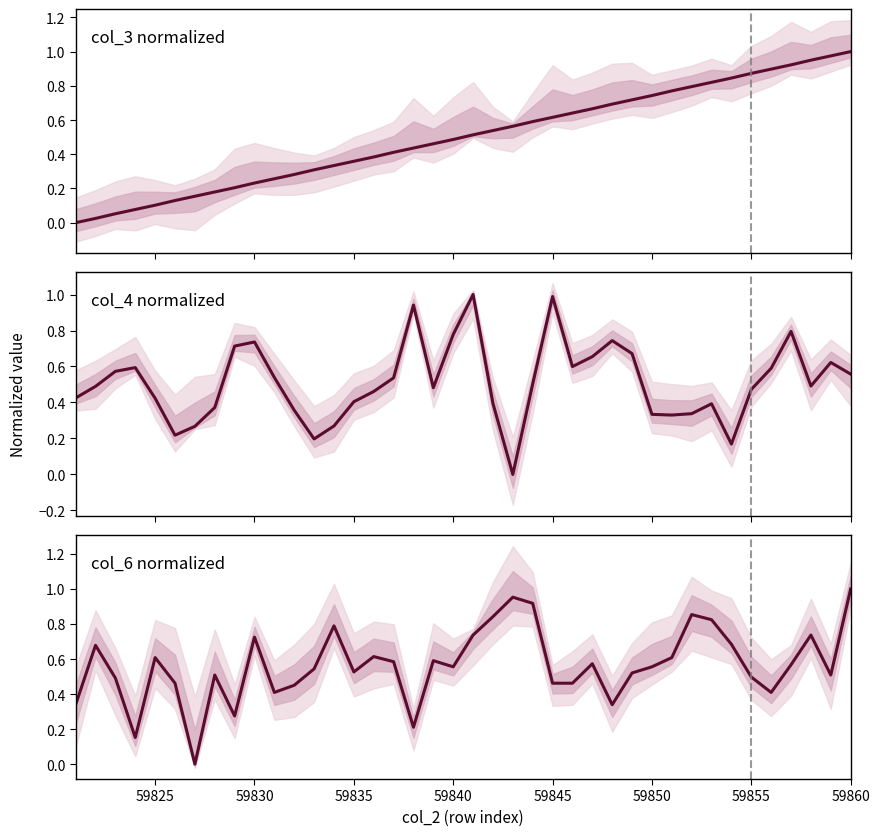

Which series has the widest spread of values?

col_3 normalized